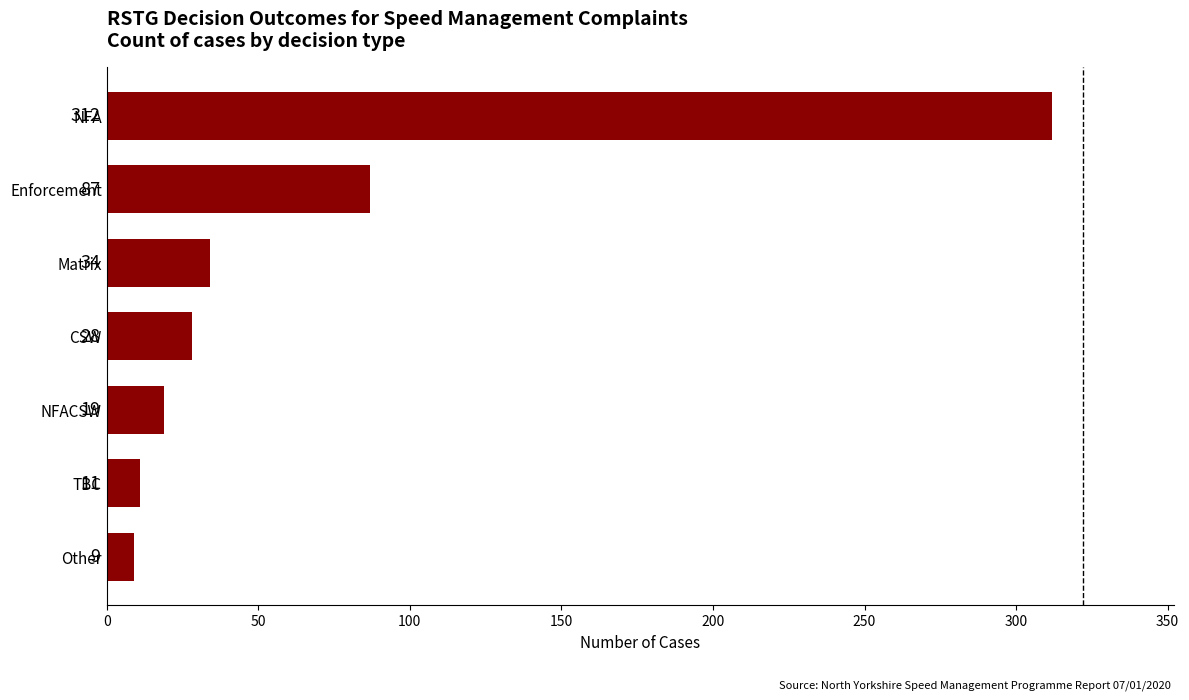

Which category has the highest value across all series?

NFA